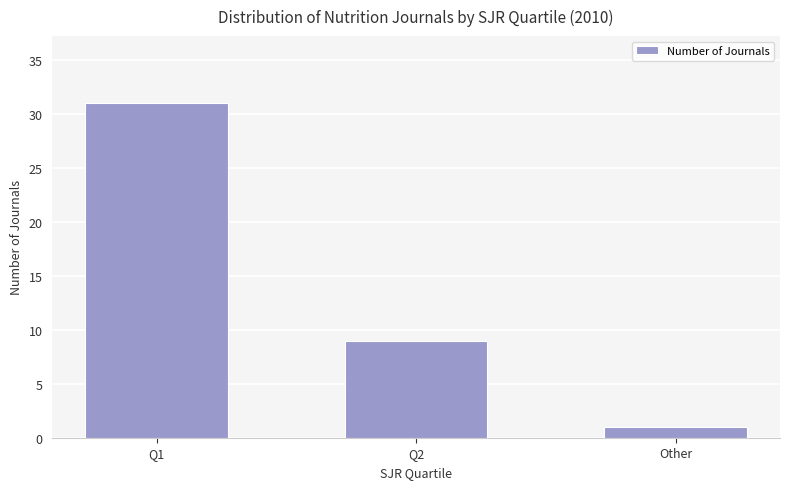

At which category does the chart reach its peak across all series?

Q1